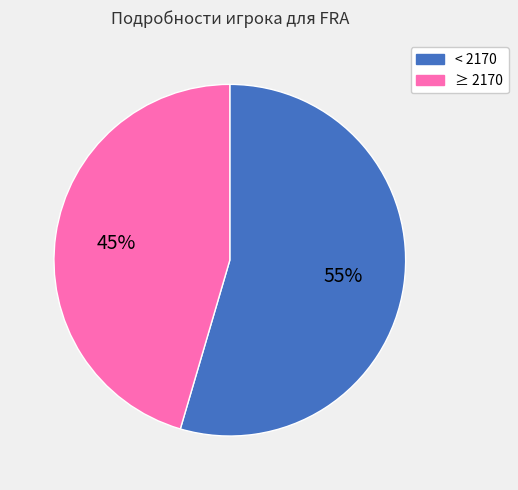

To the nearest percent, what is the average slice percentage?

50%